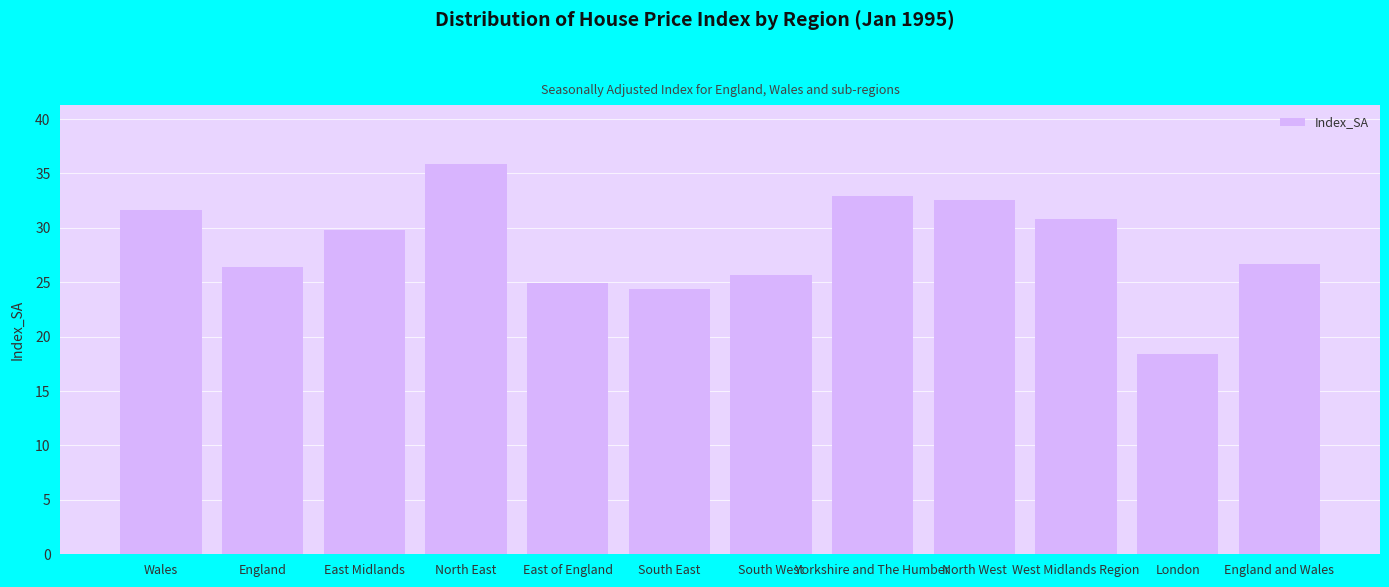

Between East Midlands and England, which is larger?

East Midlands